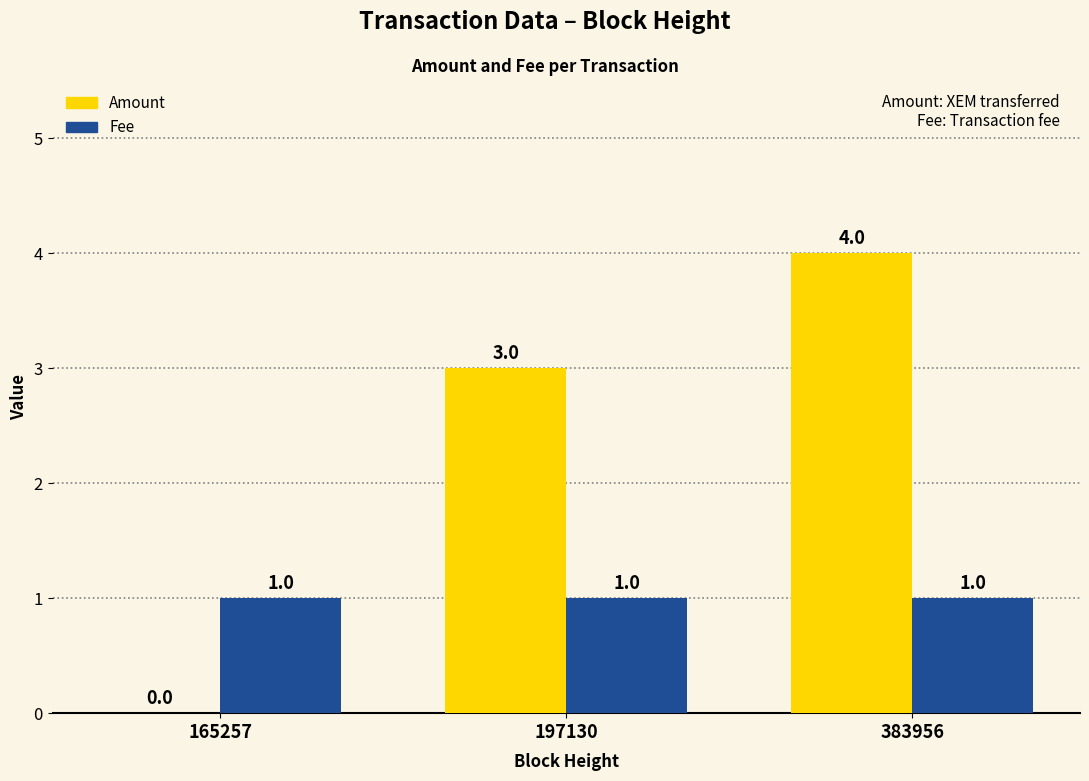

What is the total value across all series at 383956?

5